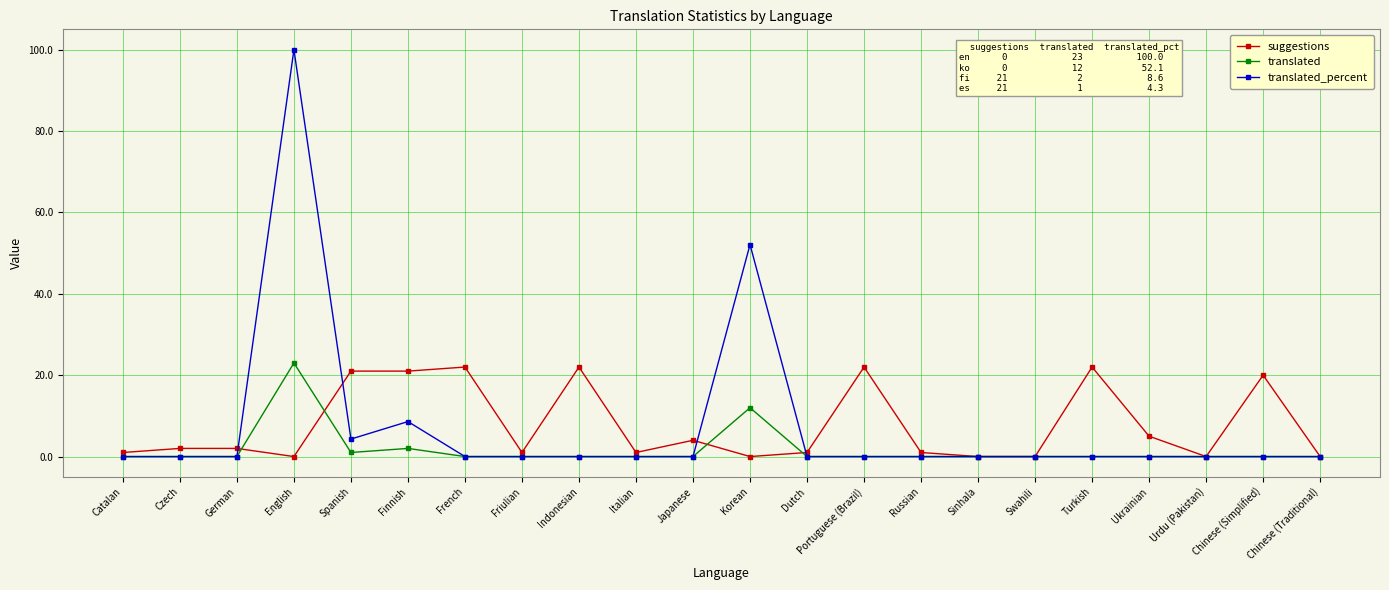

At which category does the chart reach its peak across all series?

English